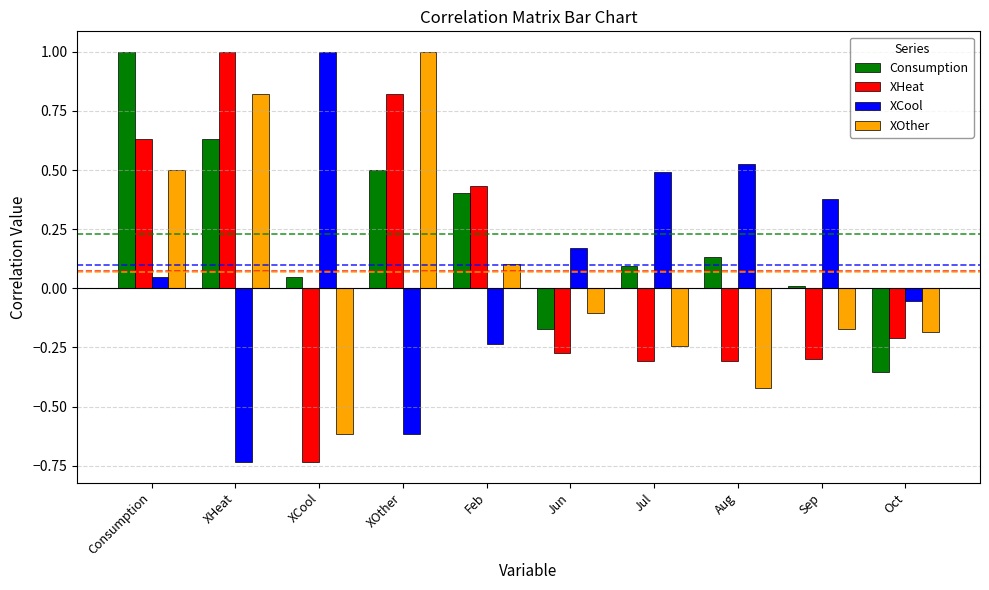

The XCool series shows -0.2 at Feb. True or false?

True